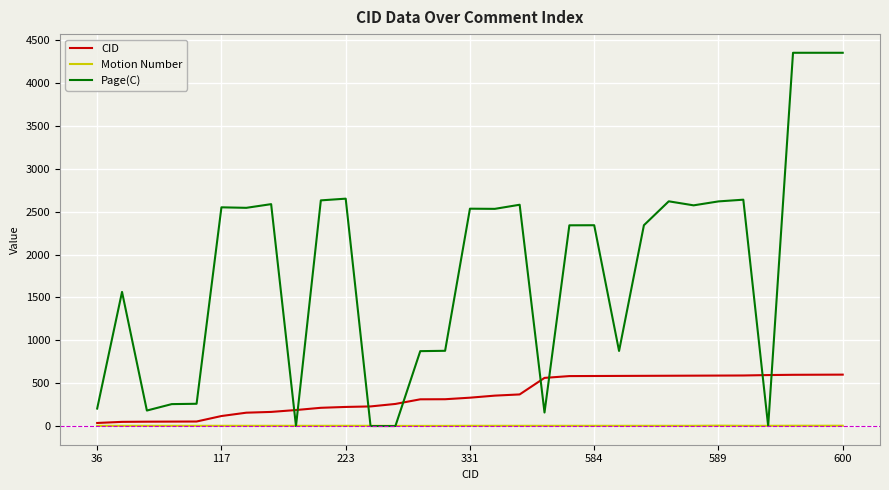

Which series has the largest total across all categories?

Page(C)